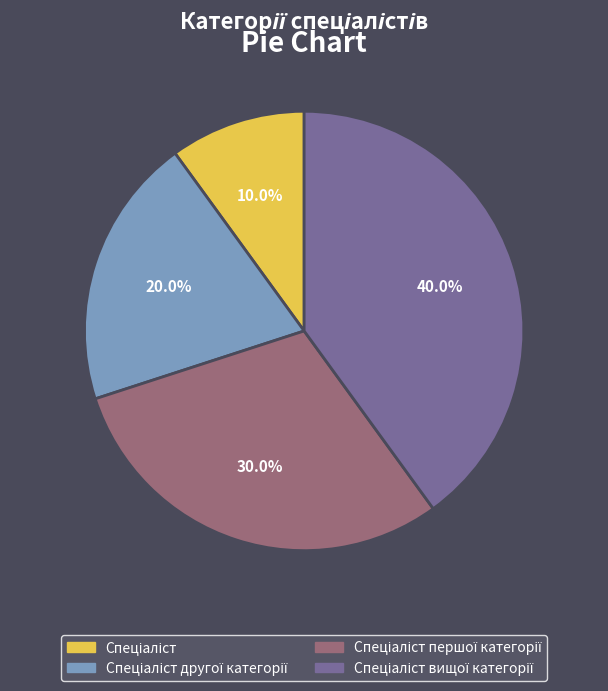

Does any single category account for the majority?

No